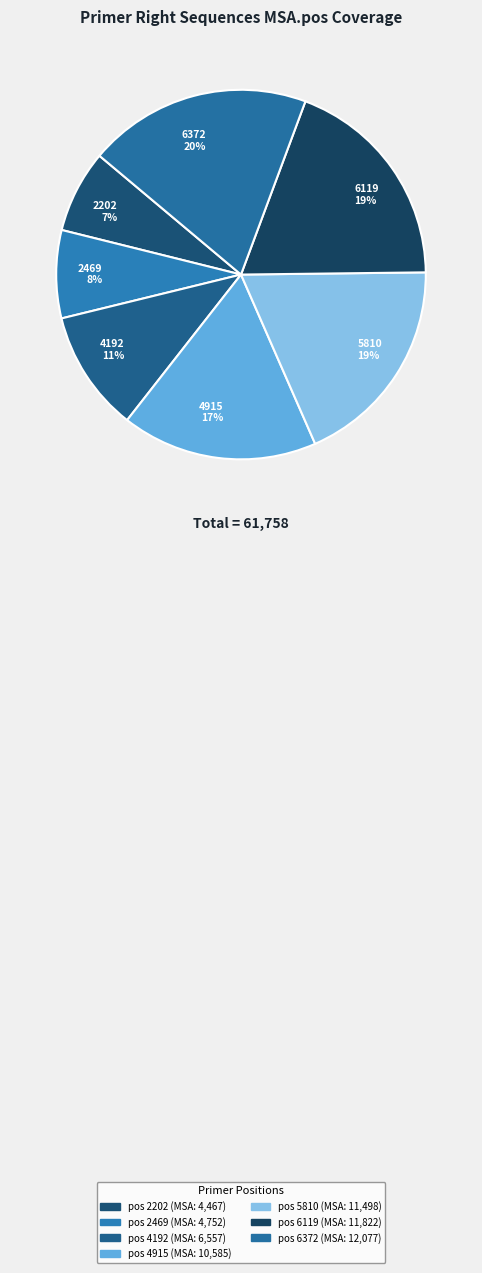

Count the number of slices in the pie.

7